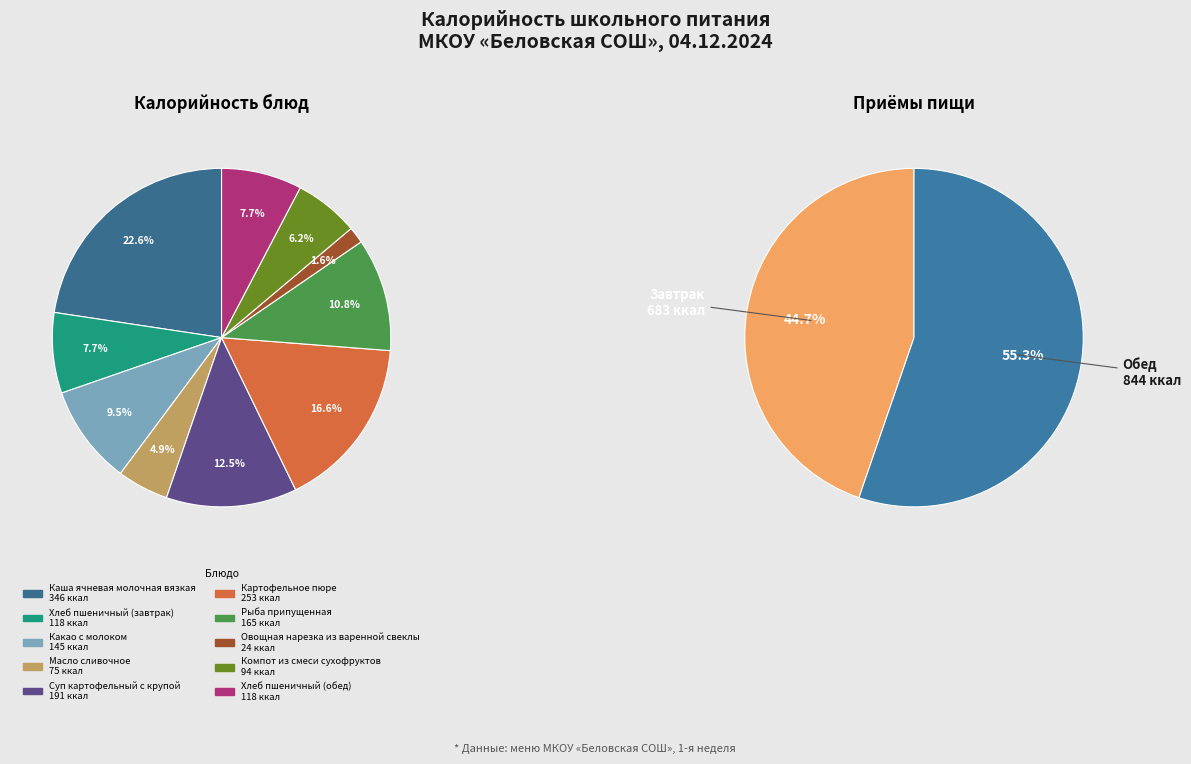

Which category has the smallest portion of the pie?

Овощная нарезка из варенной свеклы